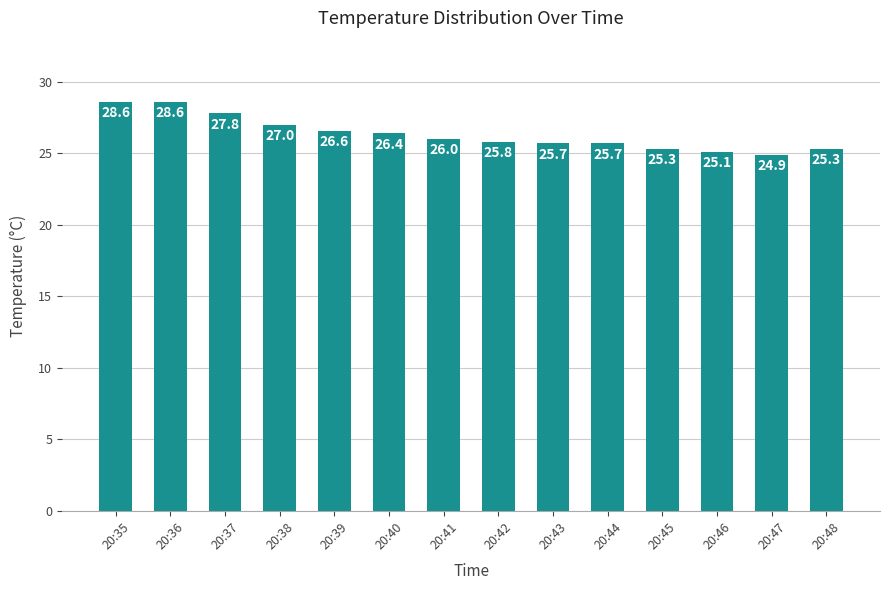

What is the average value?

26.3